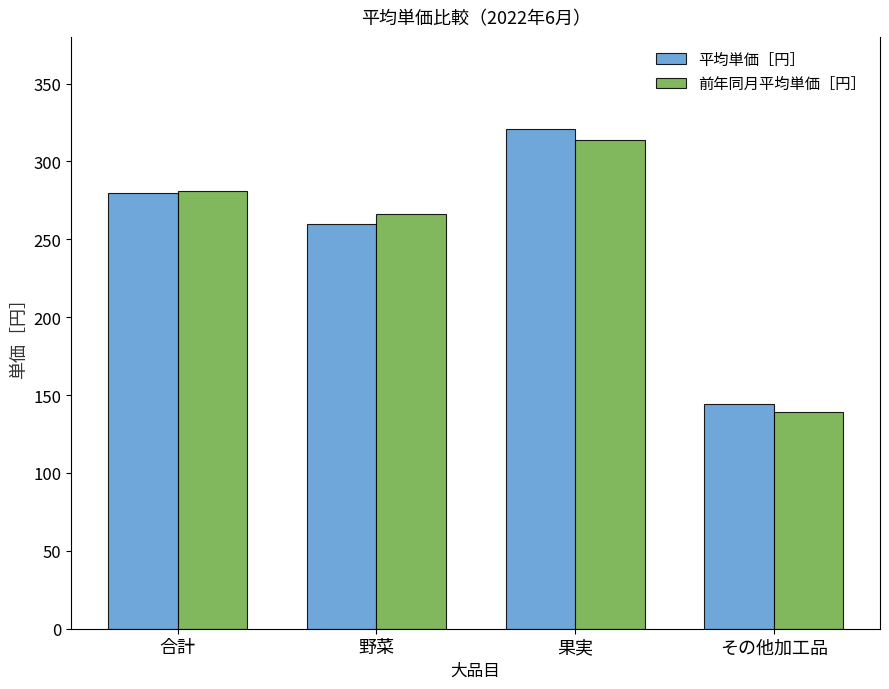

What is the difference between the maximum and minimum values in the 前年同月平均単価［円］ series?

175